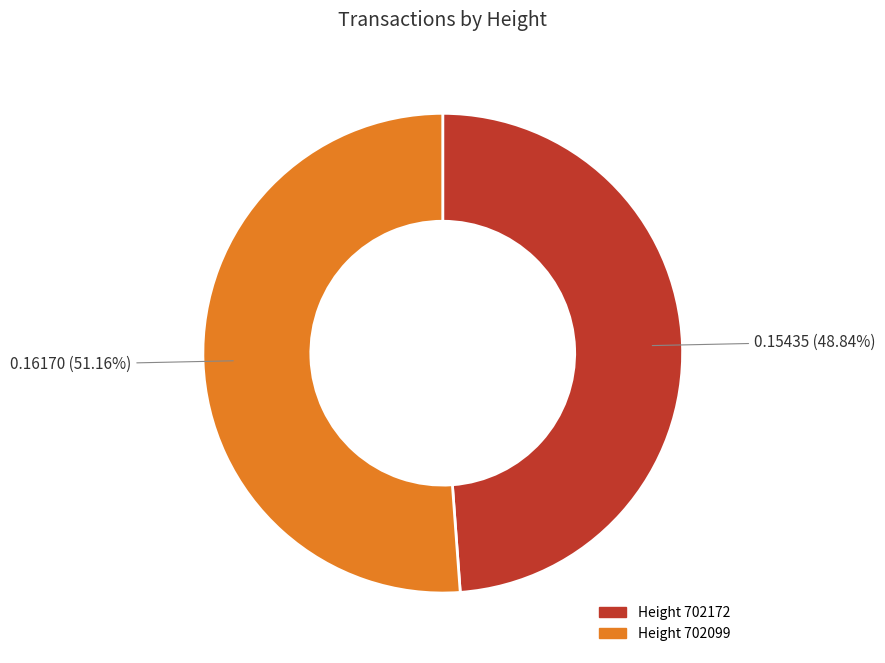

How many segments does this pie chart have?

2